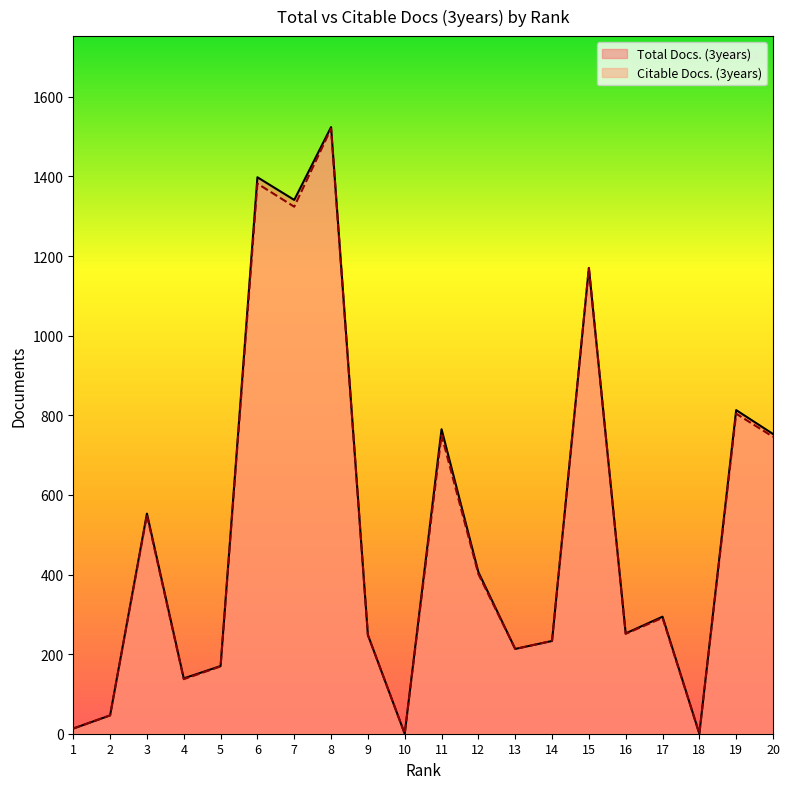

Which series has the widest spread of values?

Total Docs. (3years)